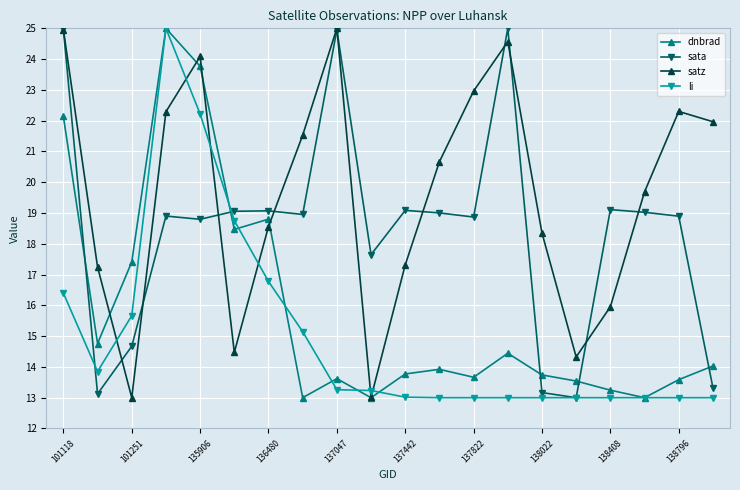

How many interior local valleys does the satz series have?

4